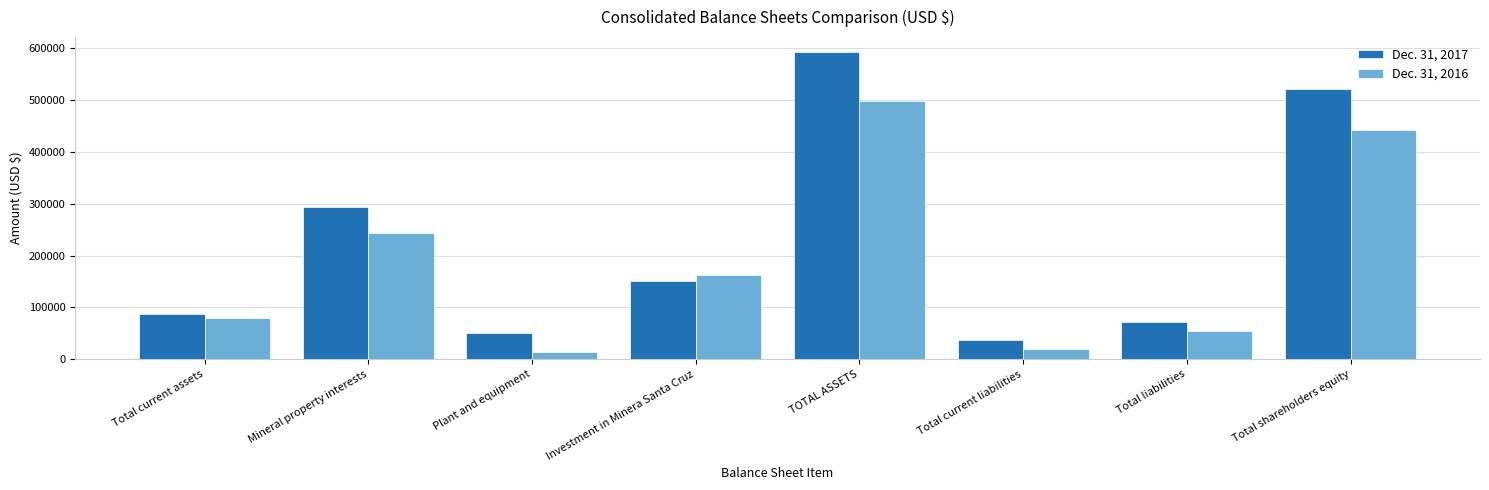

Reading left to right, list all the values displayed in this chart.

Dec. 31, 2017: Total current assets=86864	Mineral property interests=293437	Plant and equipment=51046	Investment in Minera Santa Cruz=150064	TOTAL ASSETS=592129	Total current liabilities=37639	Total liabilities=70856	Total shareholders equity=521273
Dec. 31, 2016: Total current assets=78574	Mineral property interests=242640	Plant and equipment=14252	Investment in Minera Santa Cruz=162320	TOTAL ASSETS=498318	Total current liabilities=20581	Total liabilities=55279	Total shareholders equity=443039